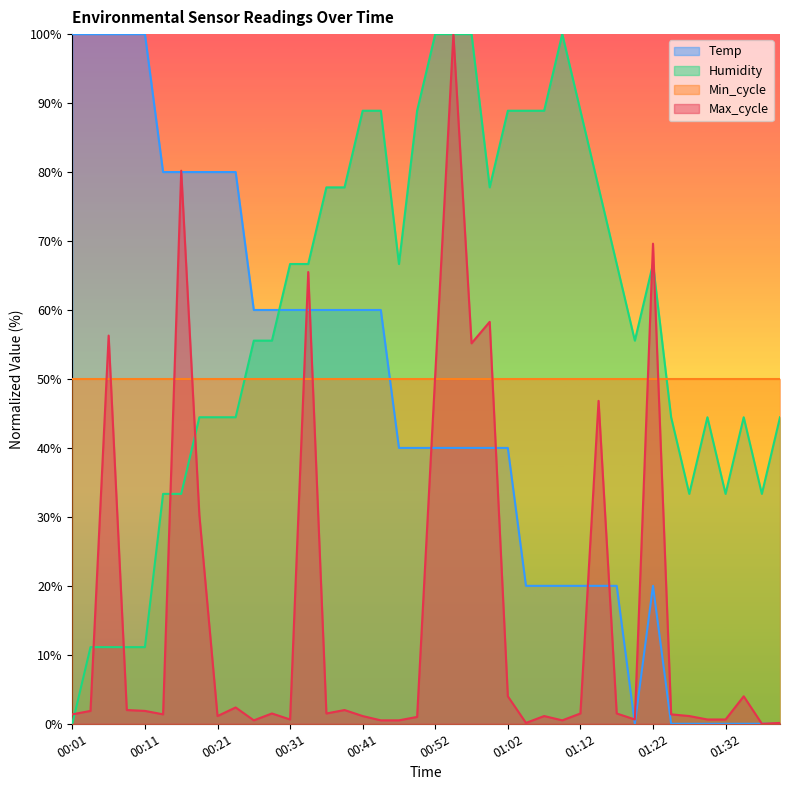

True or false: Temp has a value of 40.0 at 00:47.

True